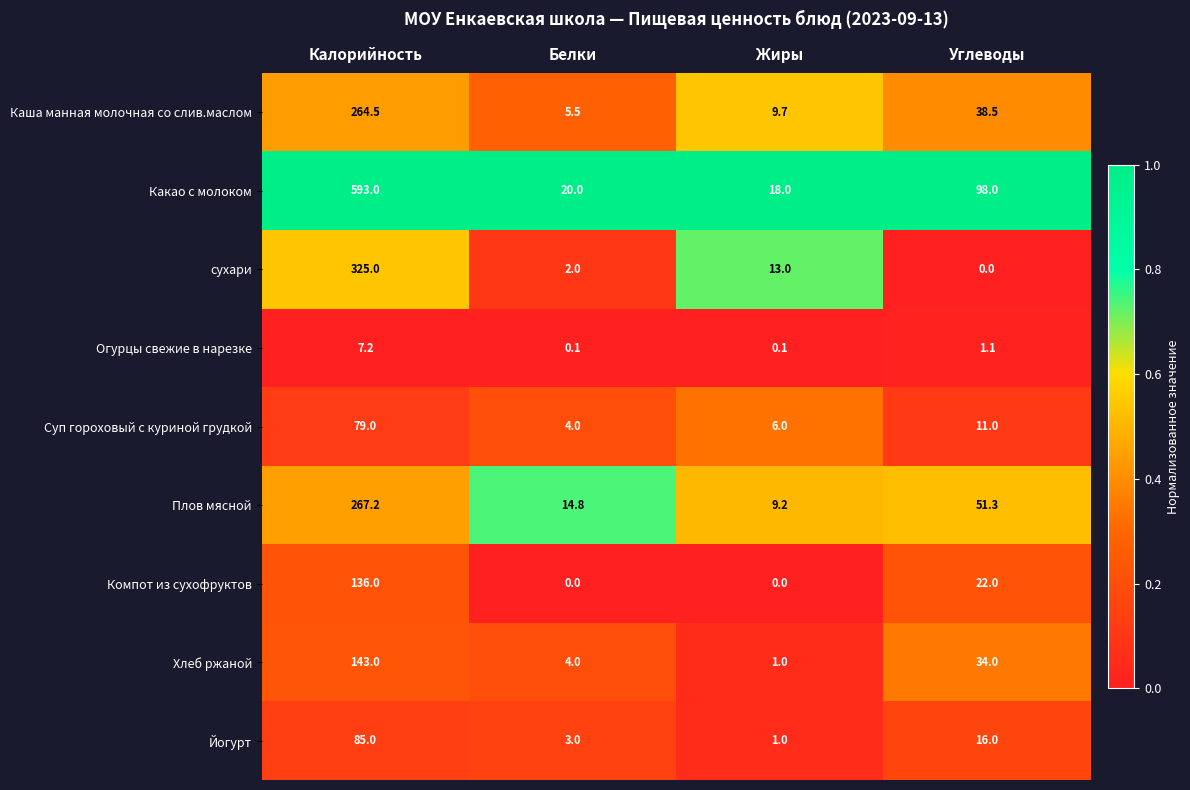

Is it true that Суп гороховый с куриной грудкой equals 8.7 at Жиры?

False